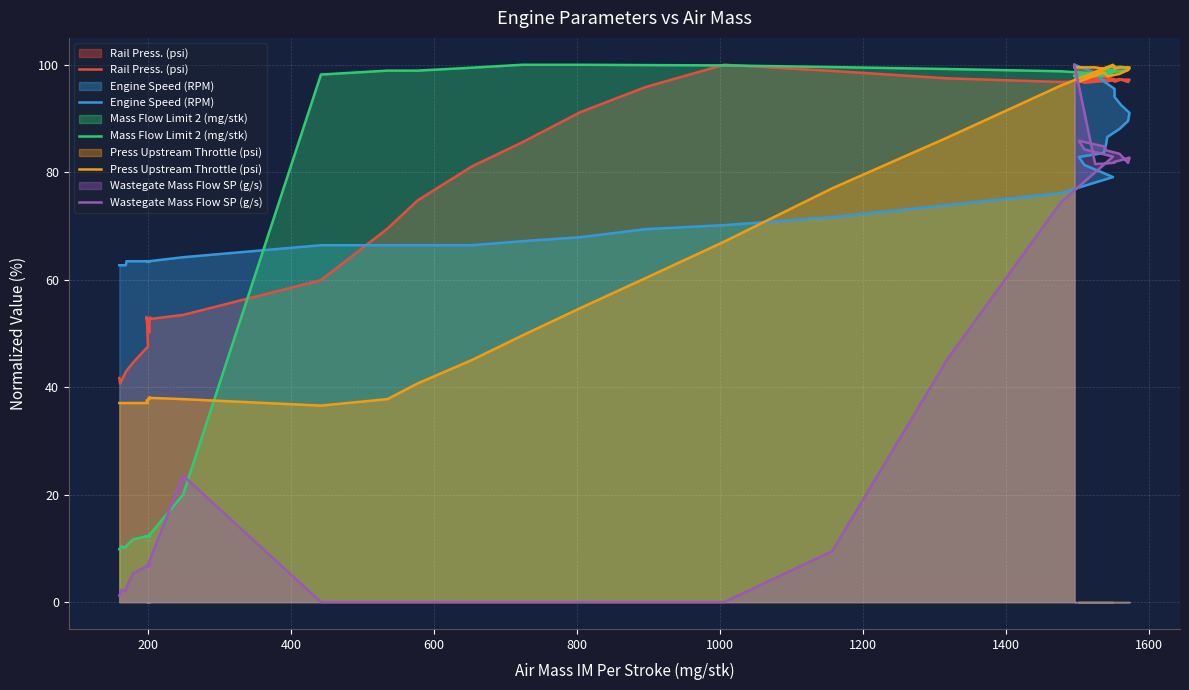

True or false: Mass Flow Limit 2 (mg/stk) and Engine Speed (RPM) intersect in this chart.

True